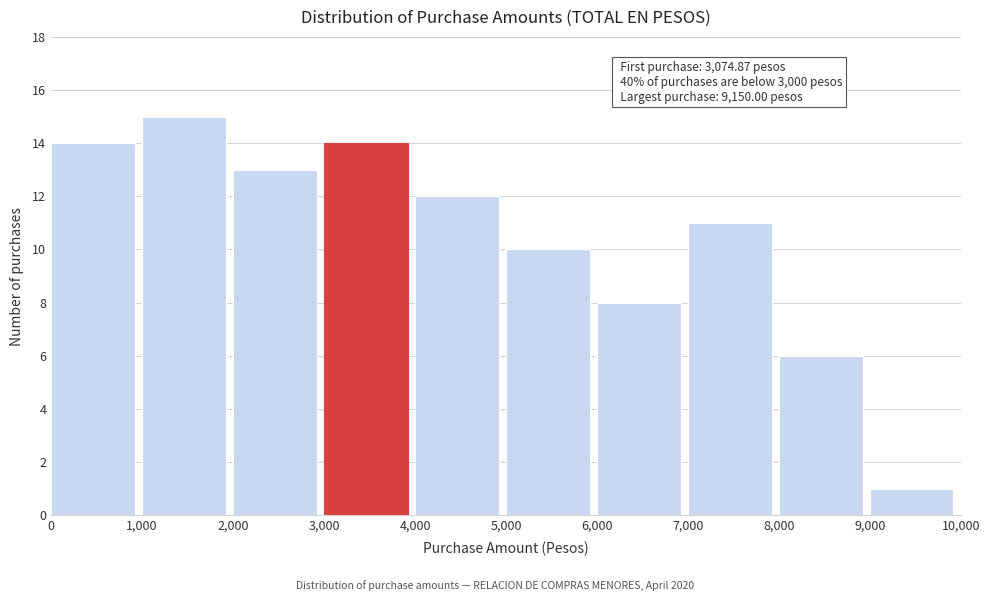

Over which range of the x-axis is the bar tallest?

1,000 to 2,000